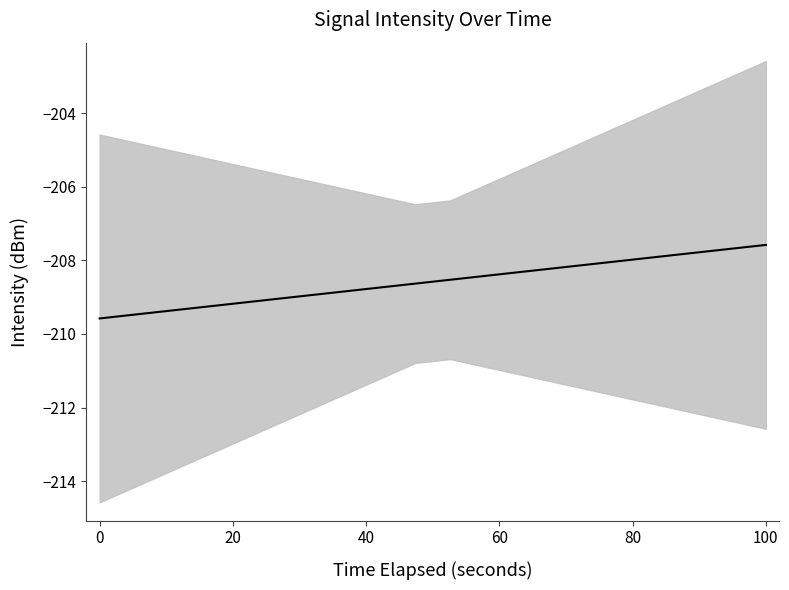

What is the sum of all values?

-4171.5